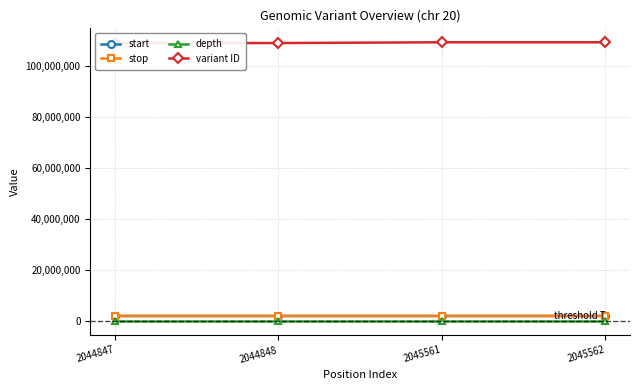

Is this an area chart (filled region under the line)?

No